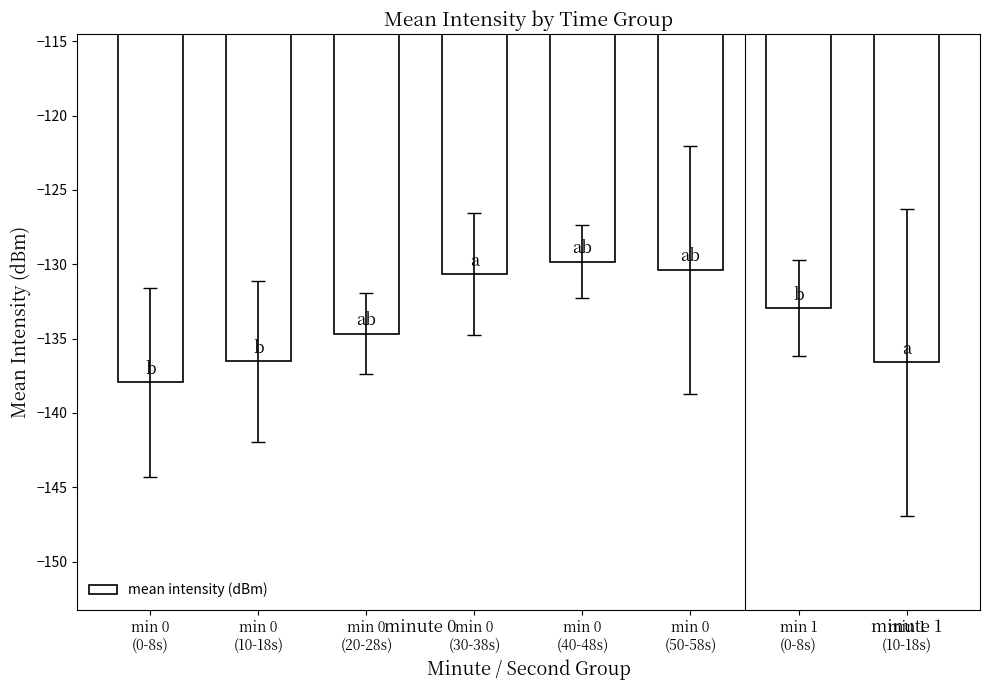

How many data points does each series have?

8